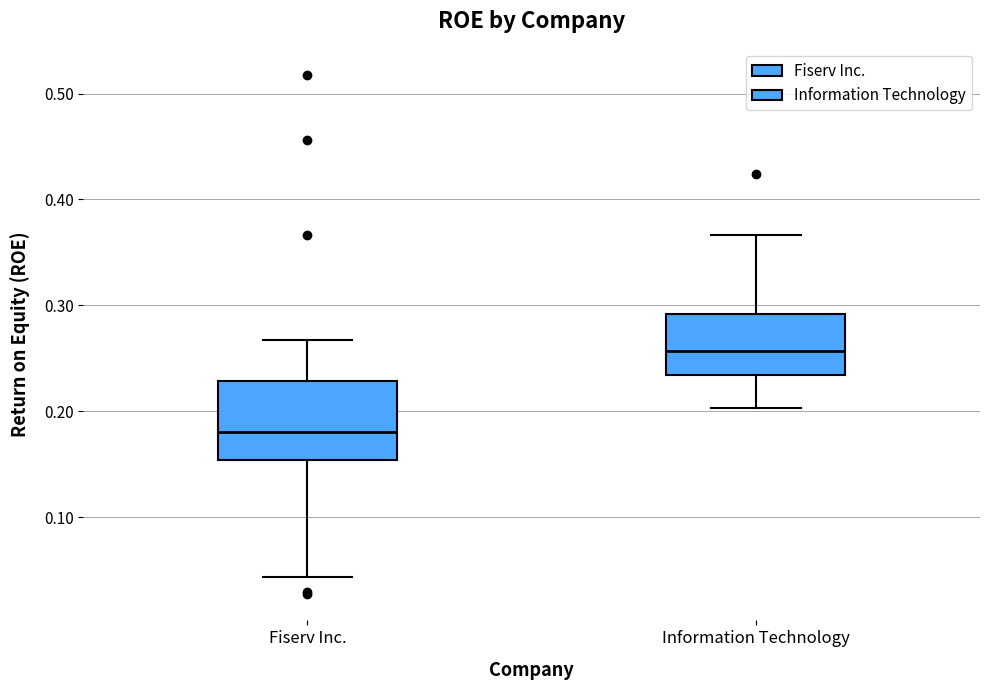

Where does the lower whisker of the box for Fiserv Inc. end on the y-axis? The values are not printed on the chart, so give them approximately, as read against the axis.

0.04